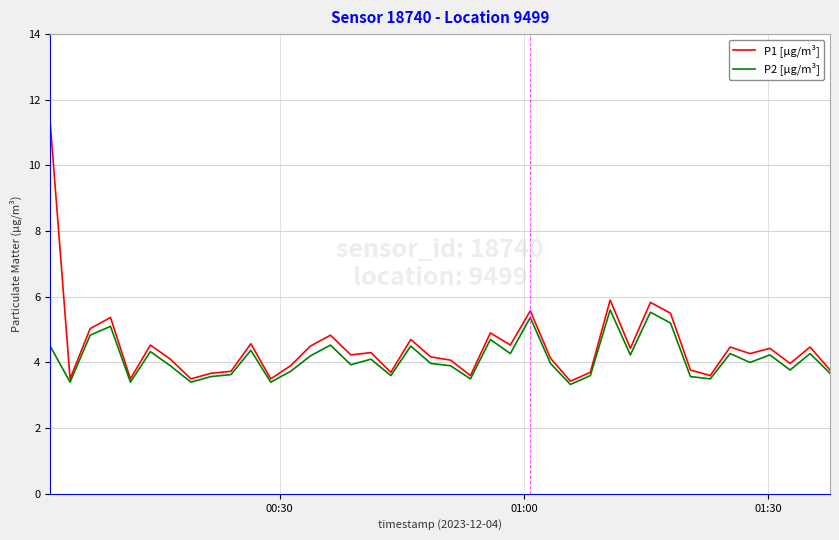

Rank the series by their maximum value, from lowest to highest.

P2 [µg/m³], P1 [µg/m³]